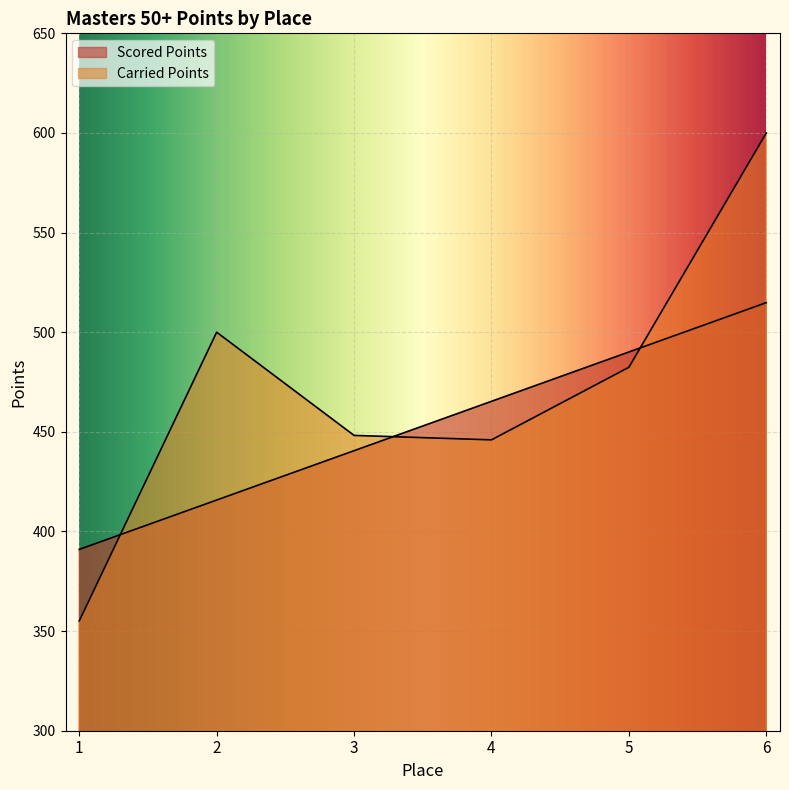

Which series has the largest total across all categories?

Carried Points